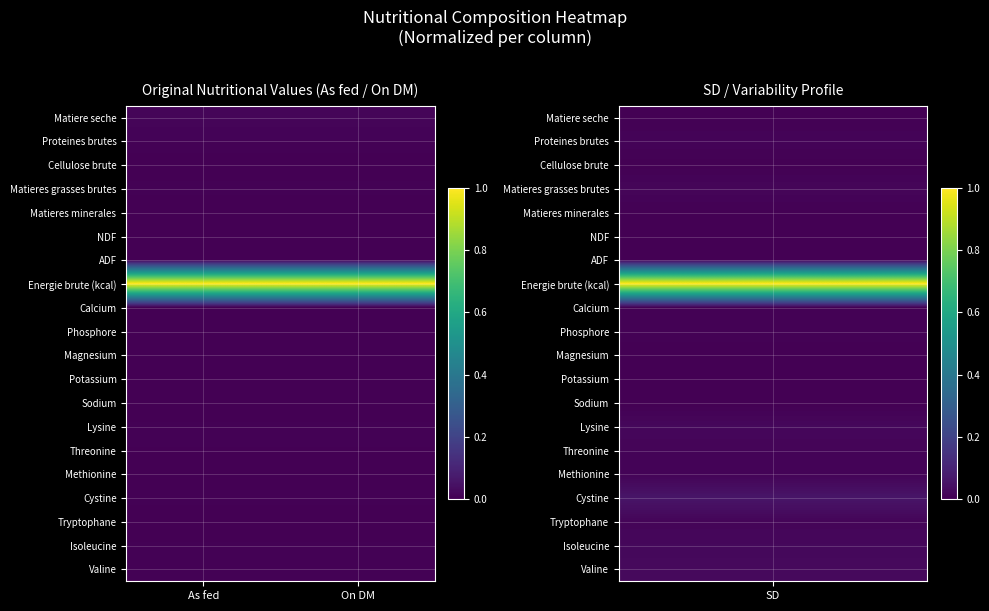

Which label corresponds to the largest value in the chart?

As fed